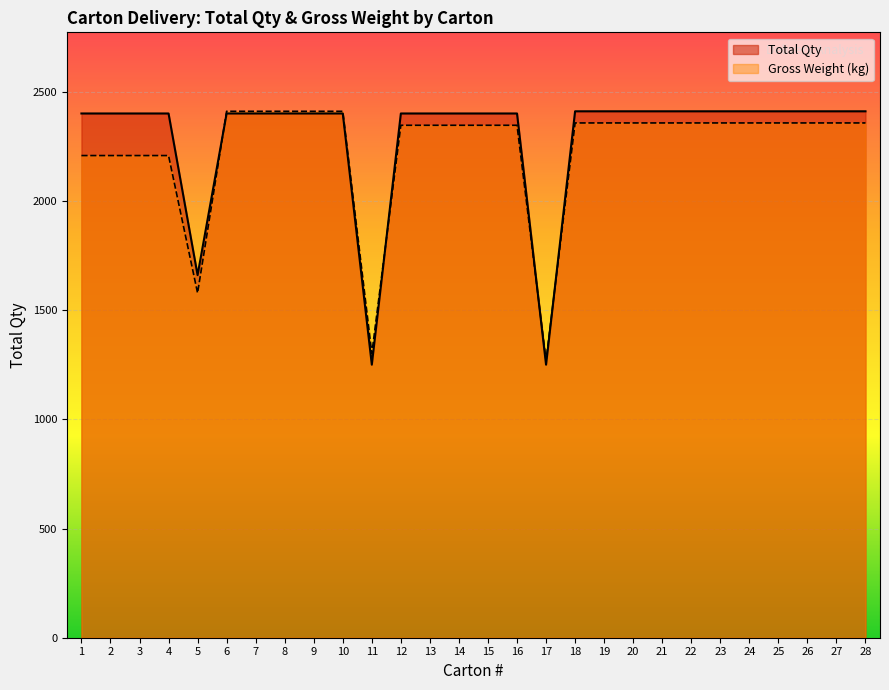

Is it true that Total Qty equals 1250.0 at 17?

True